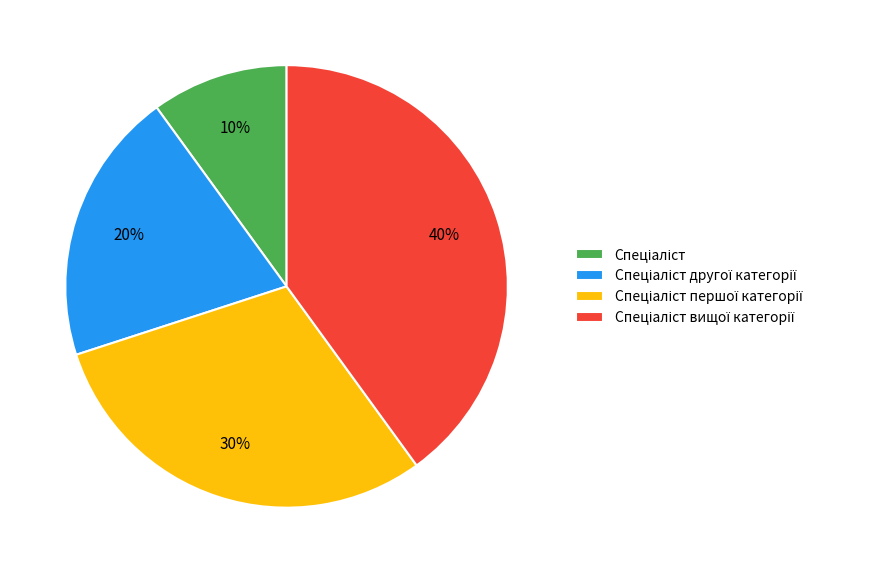

To the nearest percent, what is the average slice percentage?

25%